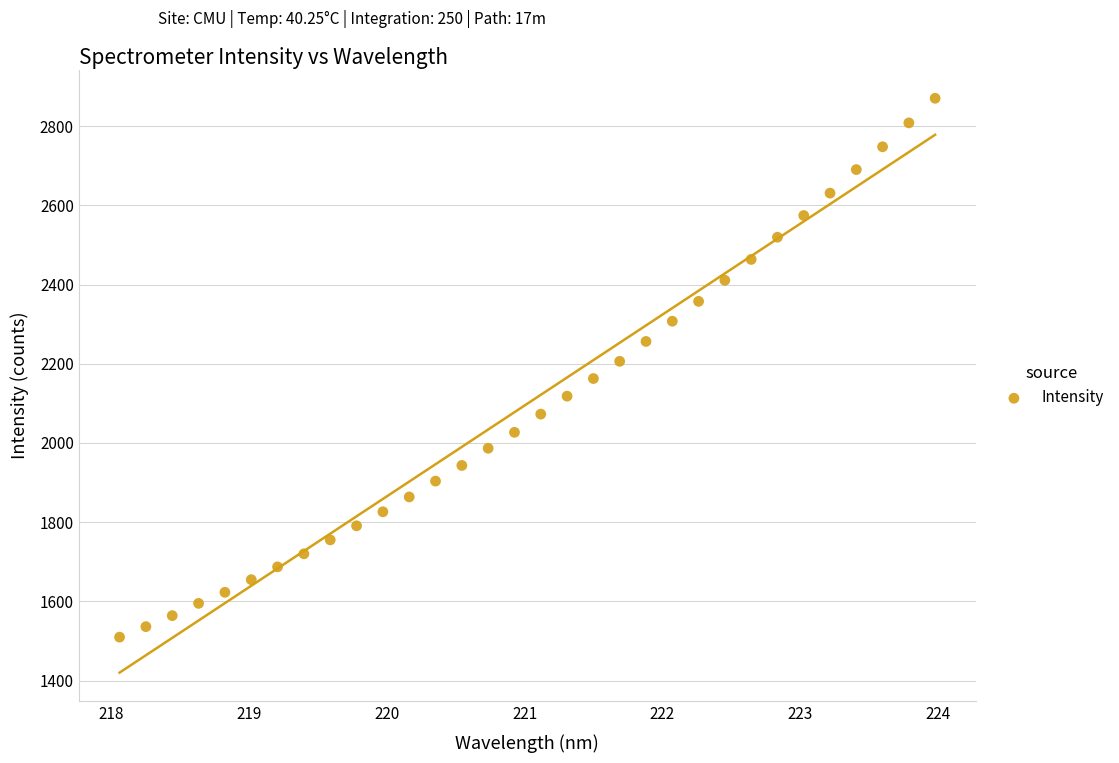

What is the range of X values (max minus min)?

5.9